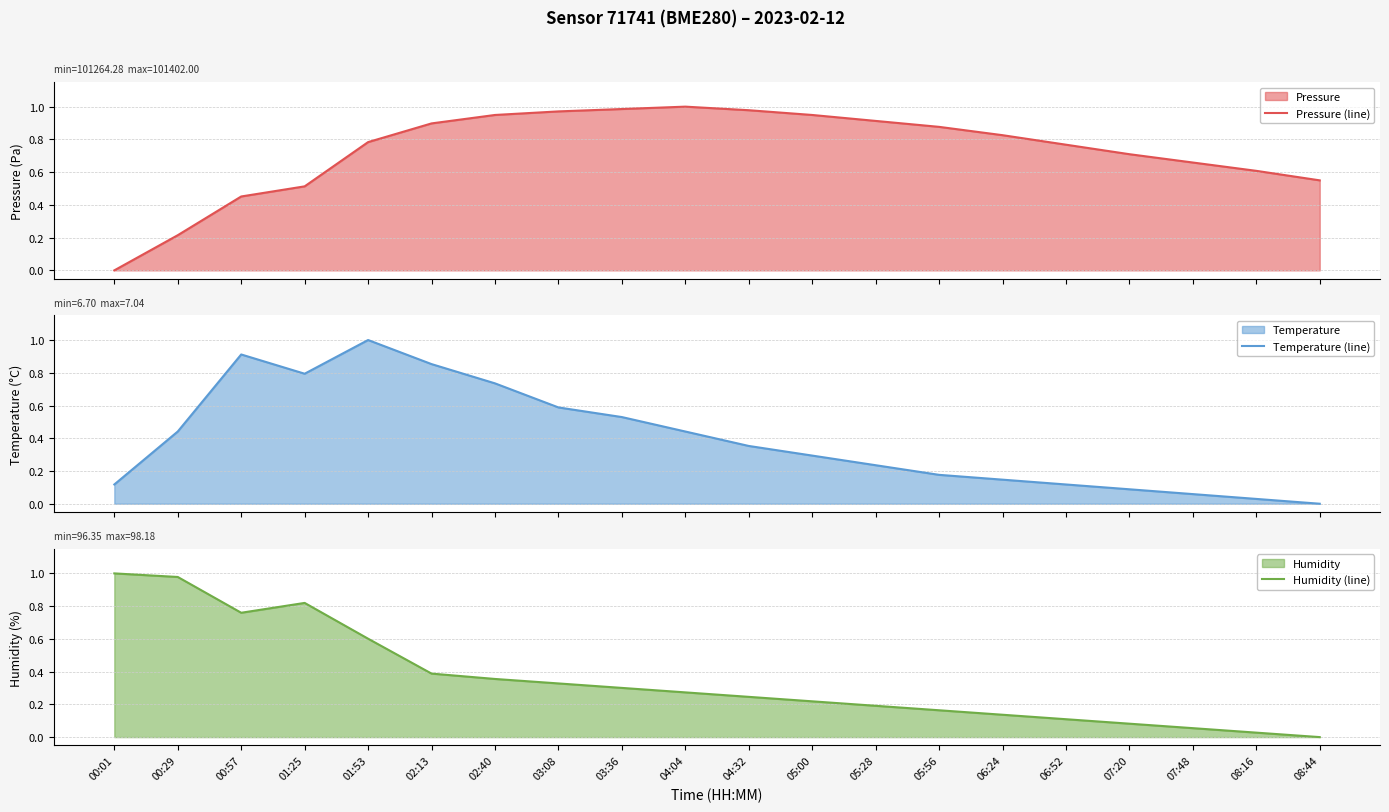

True or false: Pressure (line) and Humidity (line) intersect in this chart.

True